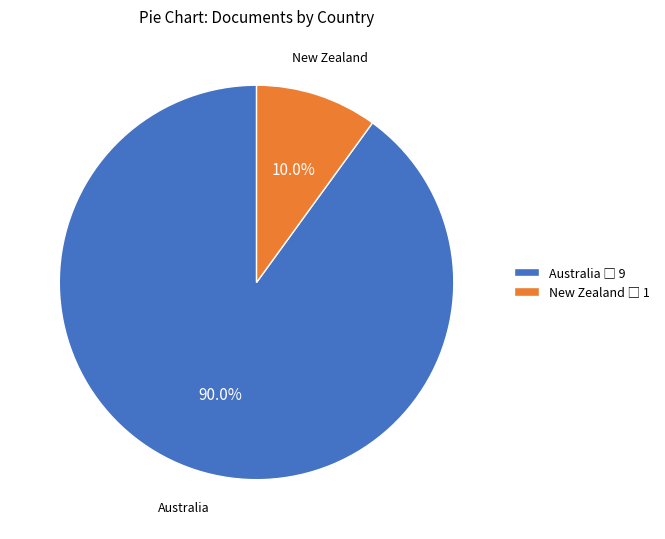

Which category accounts for the majority?

Australia